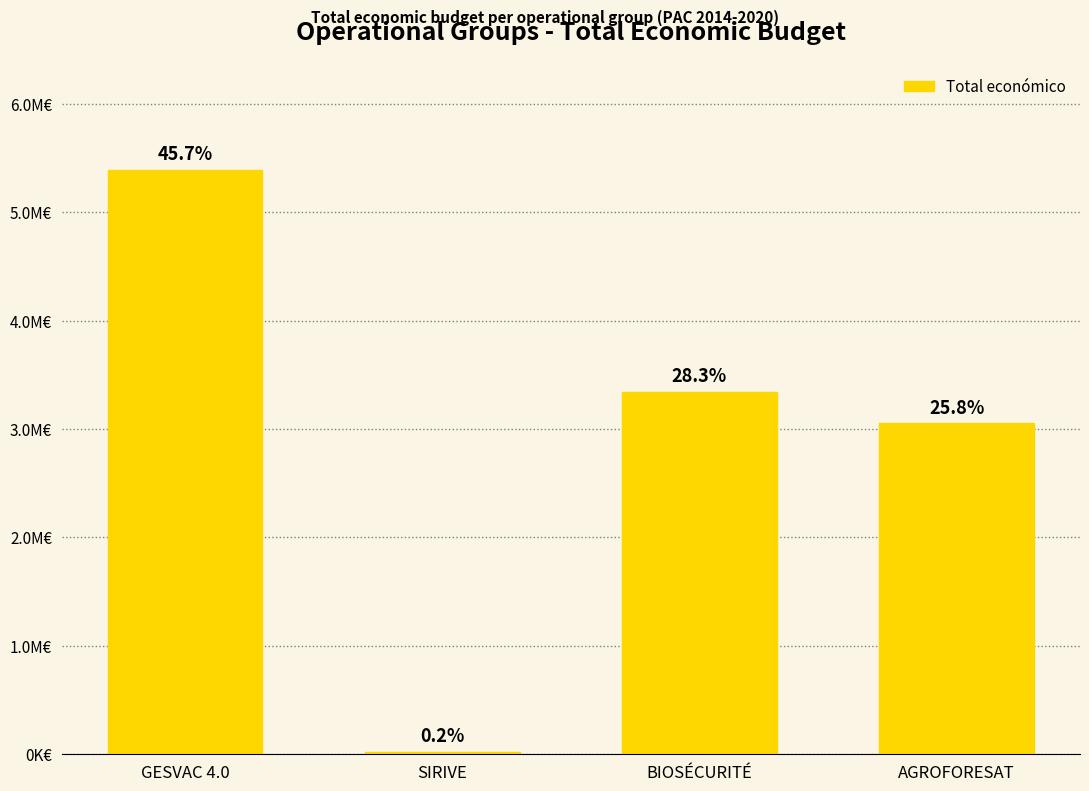

Does the chart contain any negative values?

No